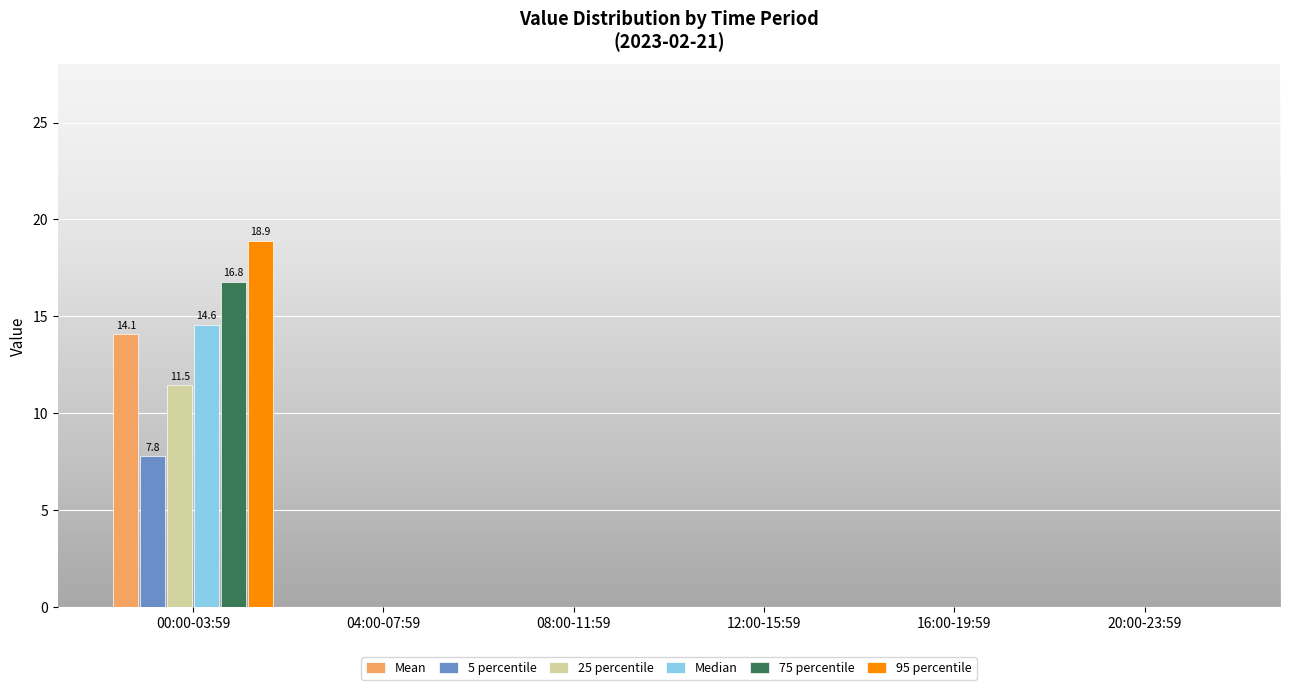

The value of 5 percentile at 08:00-11:59 is -5.4. True or false?

False